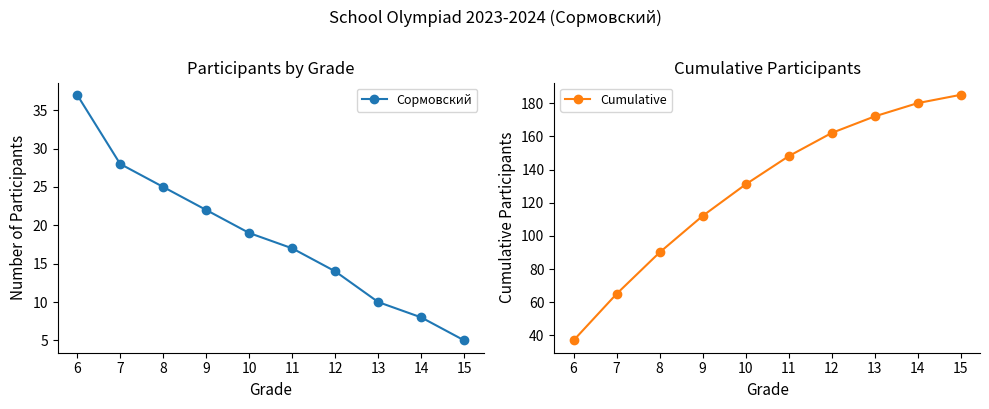

Is it true that Cumulative equals 162 at 12?

True